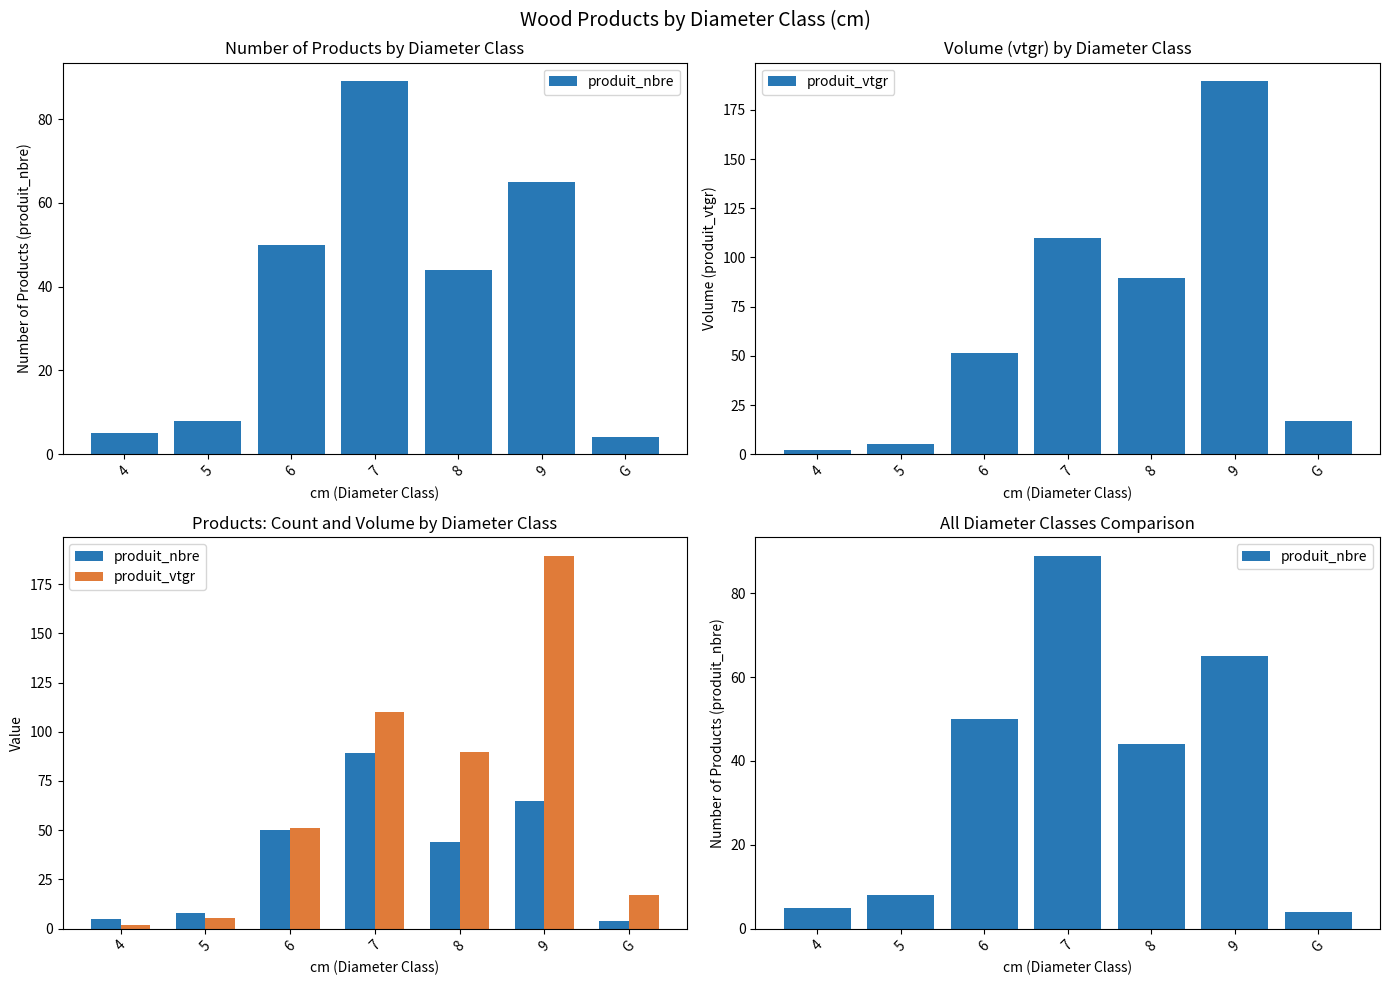

What is the difference between the maximum and minimum values in the produit_vtgr series?

187.5